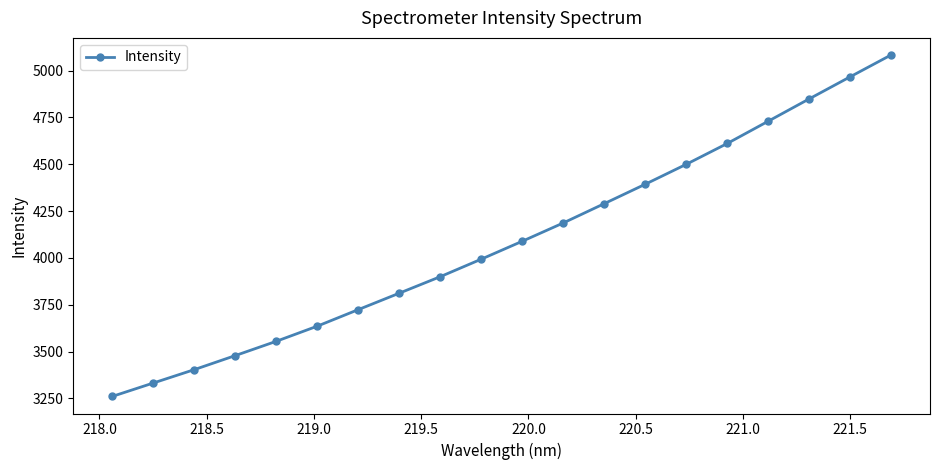

What is the minimum value shown in the chart?

3260.5